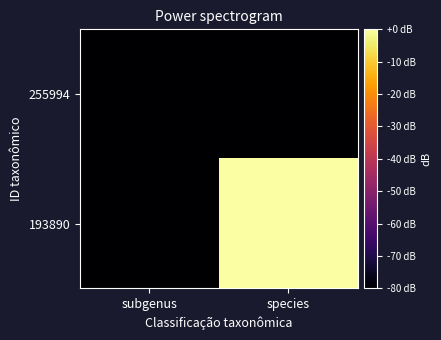

Which series has the largest range (max minus min)?

193890